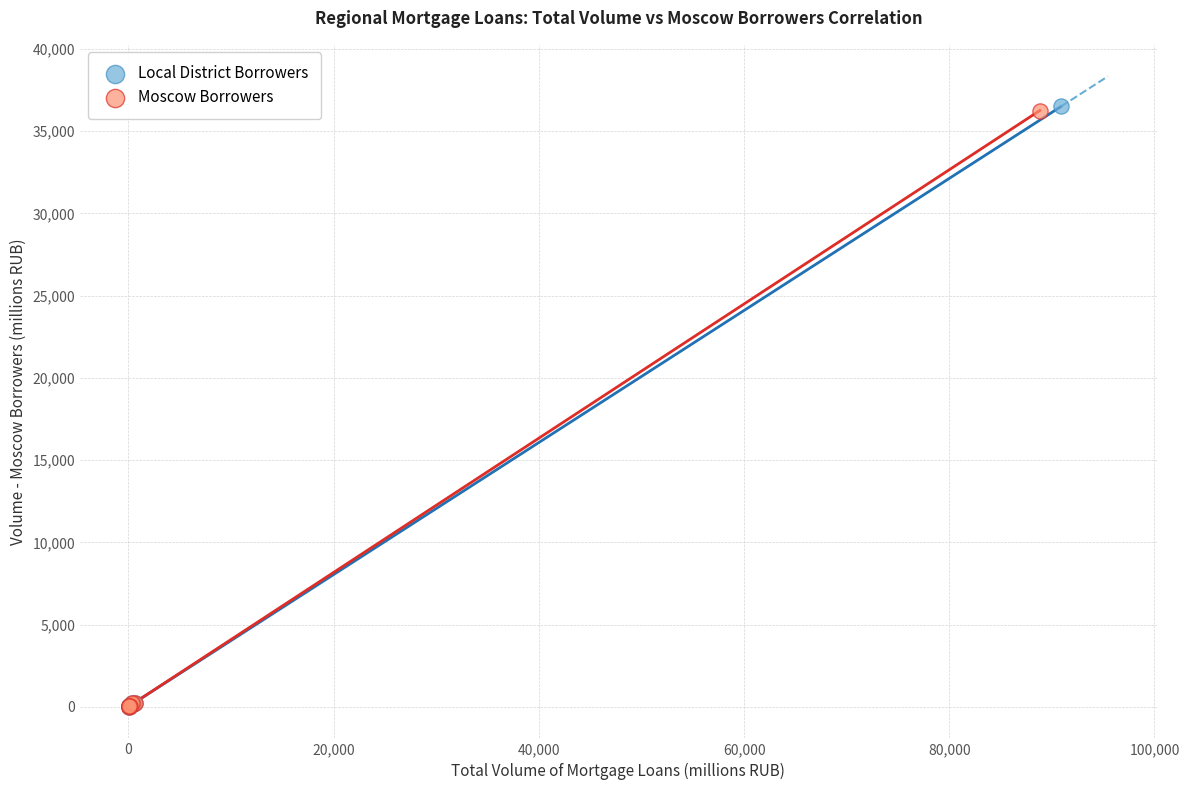

Which series has the largest Y range (max minus min)?

Local District Borrowers